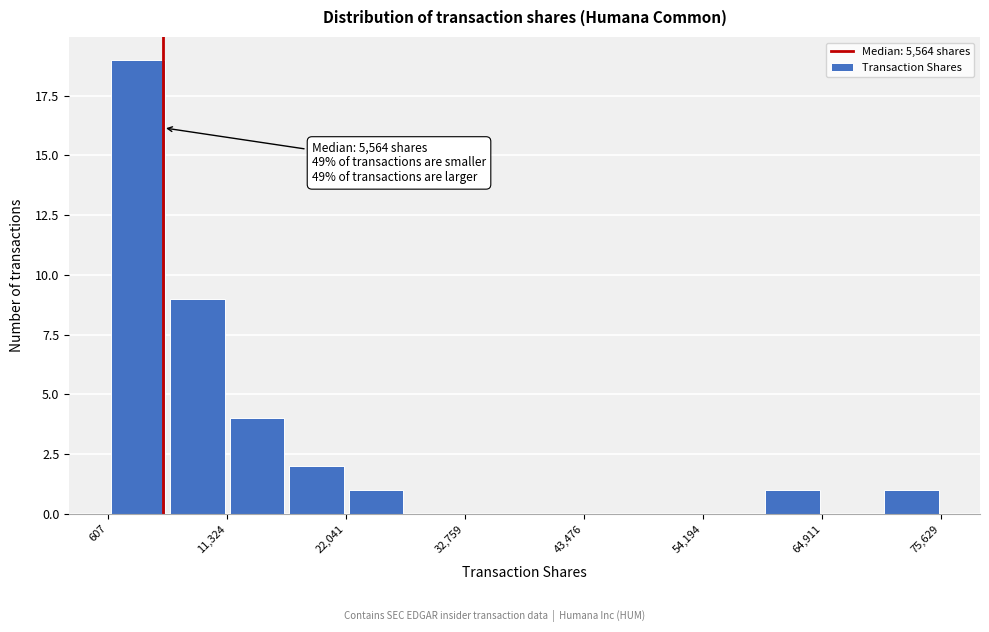

Read against the x-axis, roughly where is the centre of the tallest bar?

4000